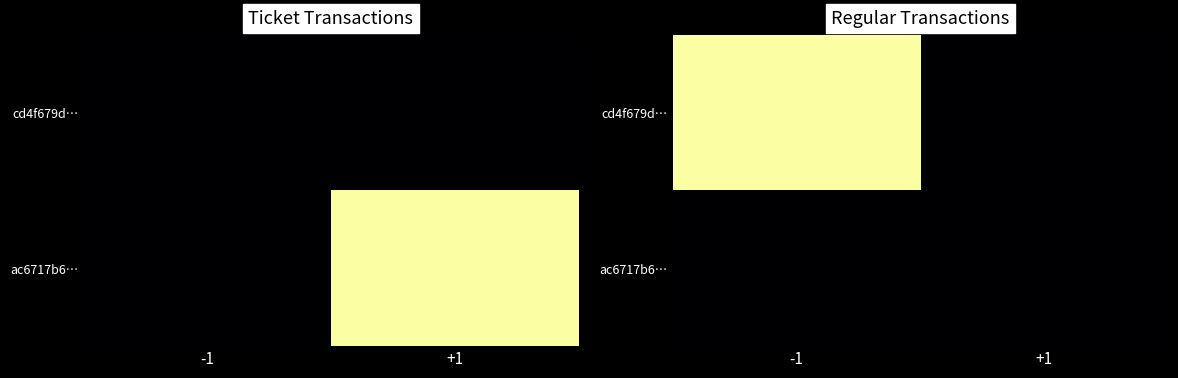

Is it true that ac6717b6… equals 0 at -1?

True